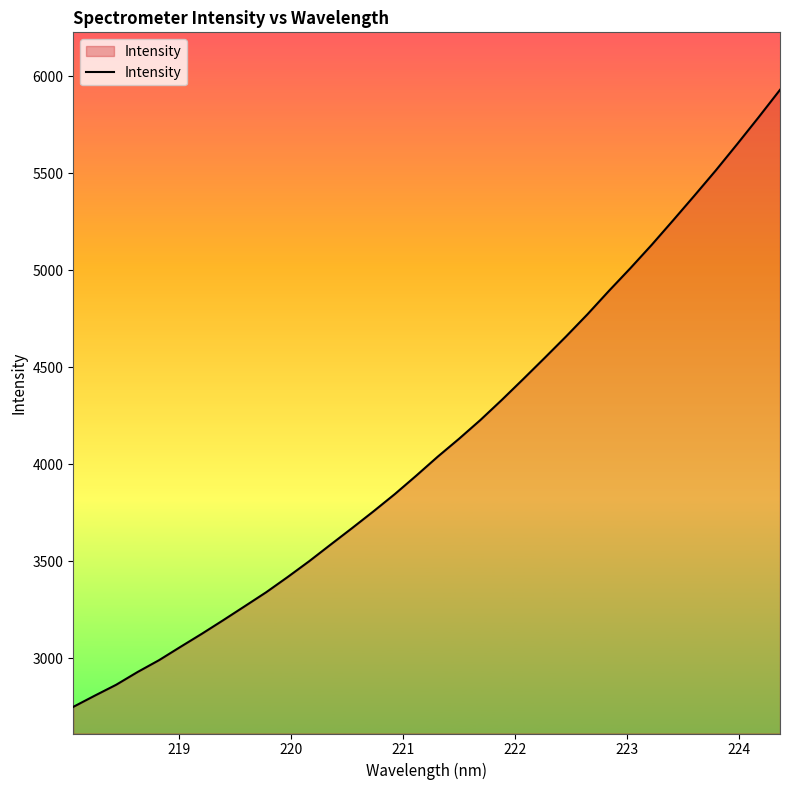

What is the smallest value displayed?

2748.1